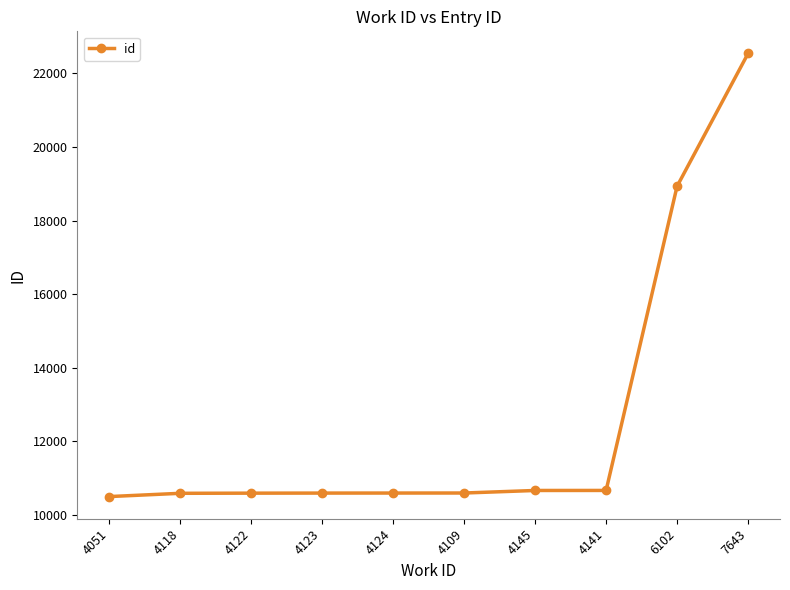

What is the difference between the second highest and second lowest values?

8351